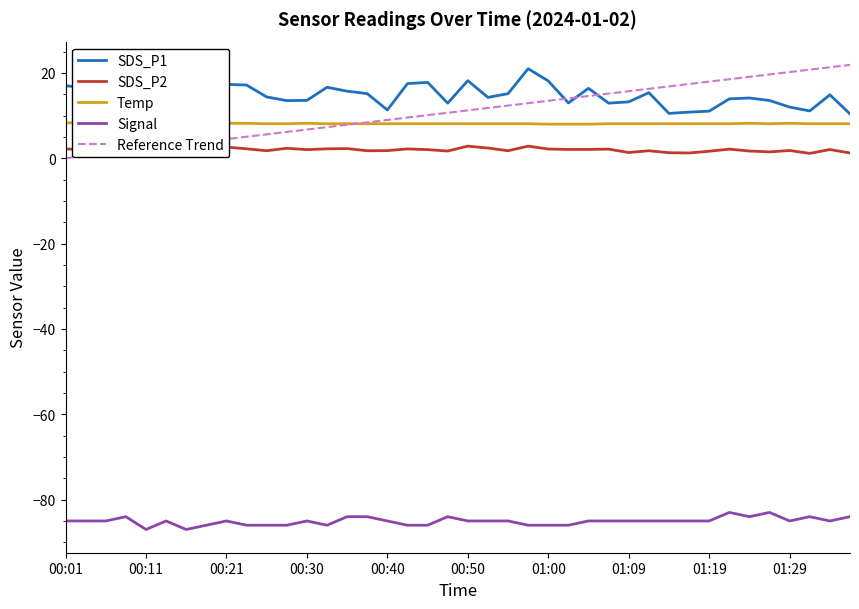

What position from the left is 35?

36